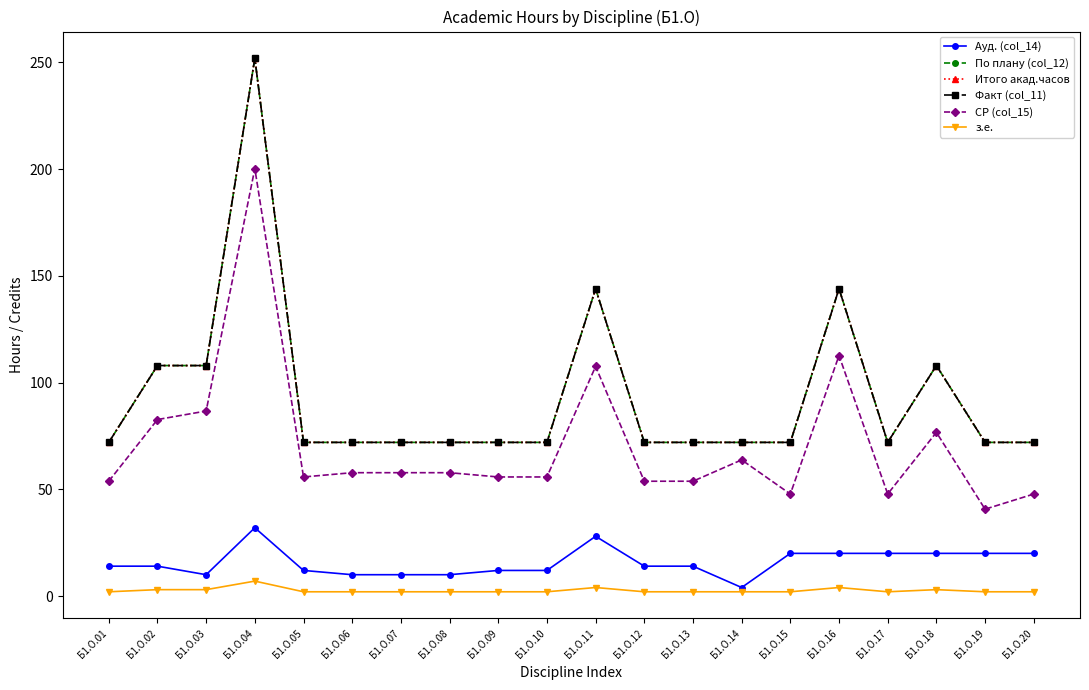

At which category does СР (col_15) reach its first local valley?

Б1.О.05